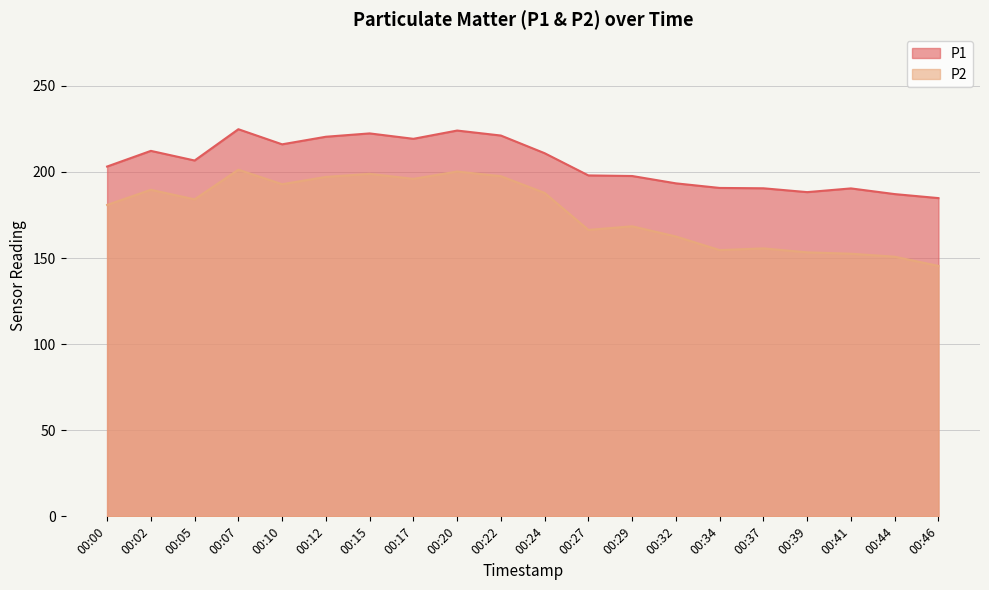

Reading left to right, what are all the values shown in this chart?

P1: 00:00=203.1	00:02=212.2	00:05=206.6	00:07=224.8	00:10=216.0	00:12=220.4	00:15=222.4	00:17=219.2	00:20=224.0	00:22=221.1	00:24=210.9	00:27=198.0	00:29=197.6	00:32=193.4	00:34=190.7	00:37=190.5	00:39=188.3	00:41=190.4	00:44=187.1	00:46=184.8
P2: 00:00=180.8	00:02=189.6	00:05=184.1	00:07=201.3	00:10=192.9	00:12=197.1	00:15=198.9	00:17=196.0	00:20=200.2	00:22=197.5	00:24=187.8	00:27=166.3	00:29=168.4	00:32=162.5	00:34=154.6	00:37=155.6	00:39=153.3	00:41=152.5	00:44=150.8	00:46=145.4